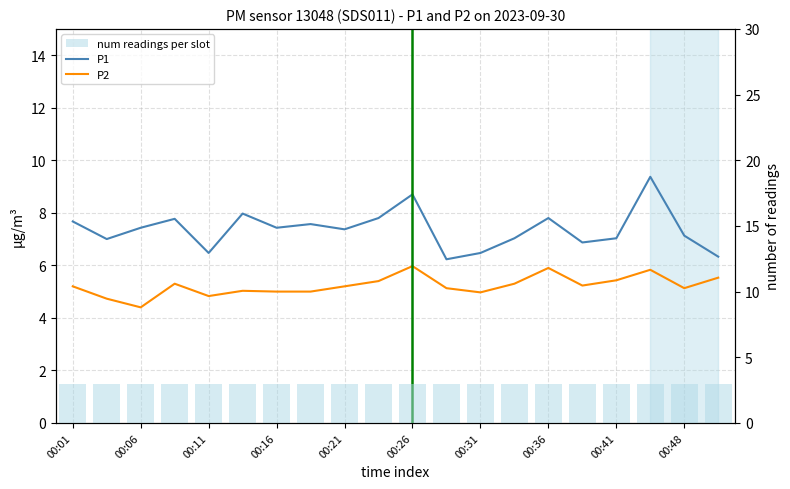

Does the chart contain stacked bars?

No